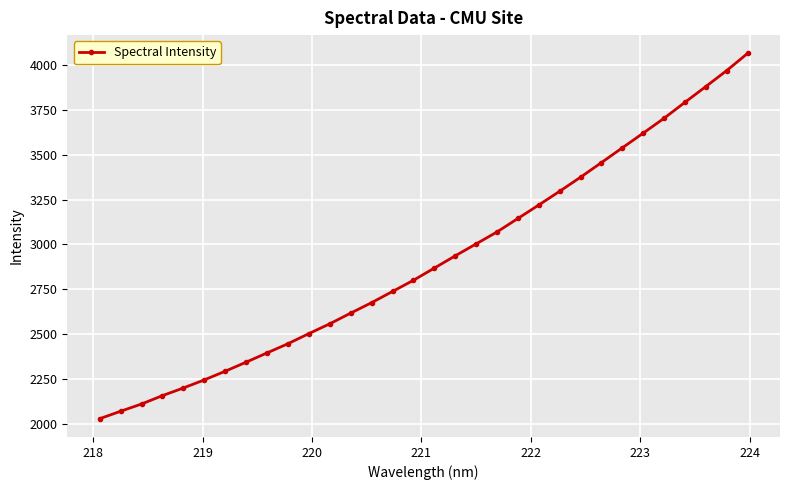

What is the value of the 30th point from the left?

3881.6